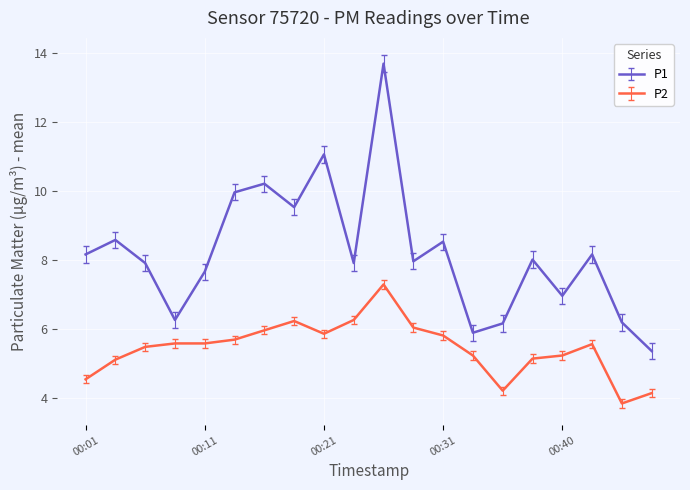

True or false: P1 and P2 cross at least once.

False